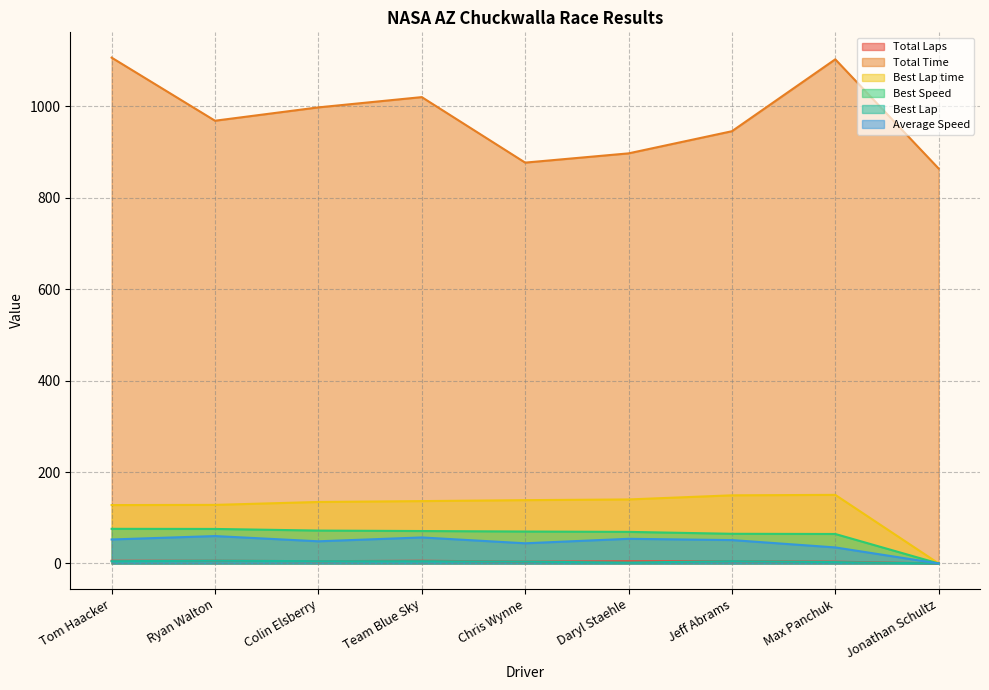

True or false: Total Laps has more than 0 points higher than both neighbors.

True